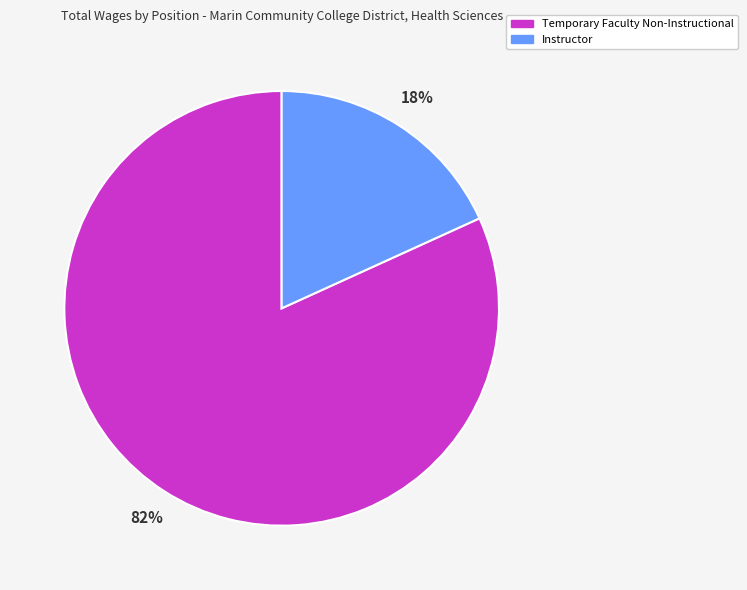

Does Temporary Faculty Non-Instructional represent more than half of the total?

Yes